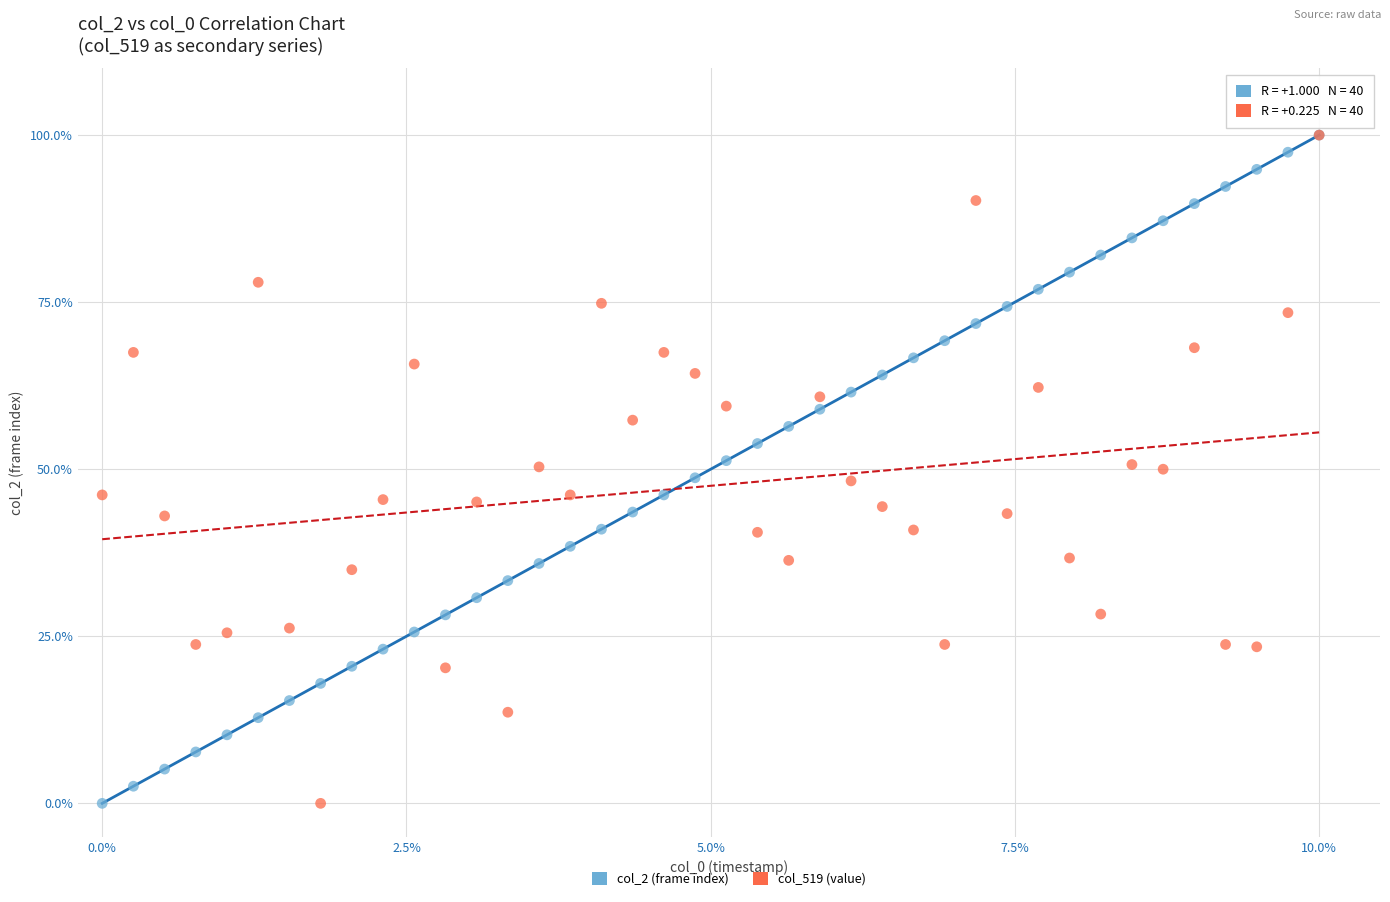

What are all the series names shown in the legend?

col_2 (frame index), col_519 (value)